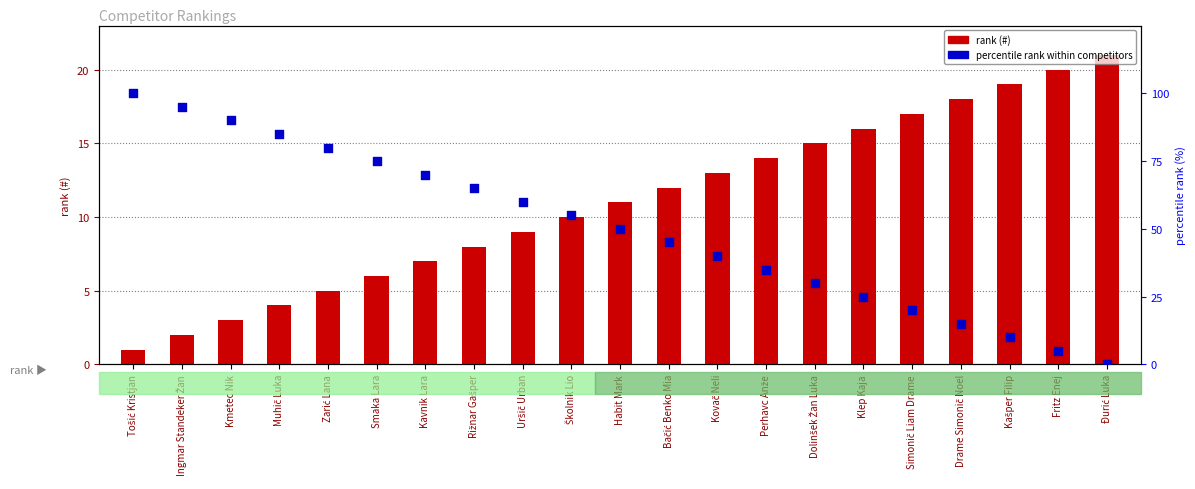

At how many categories does at least one series exceed 10?

21